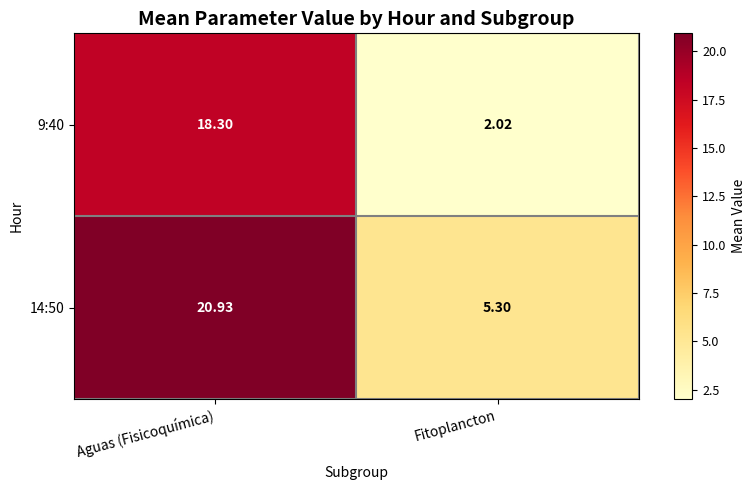

At which label is 14:50 closest to 13?

Fitoplancton